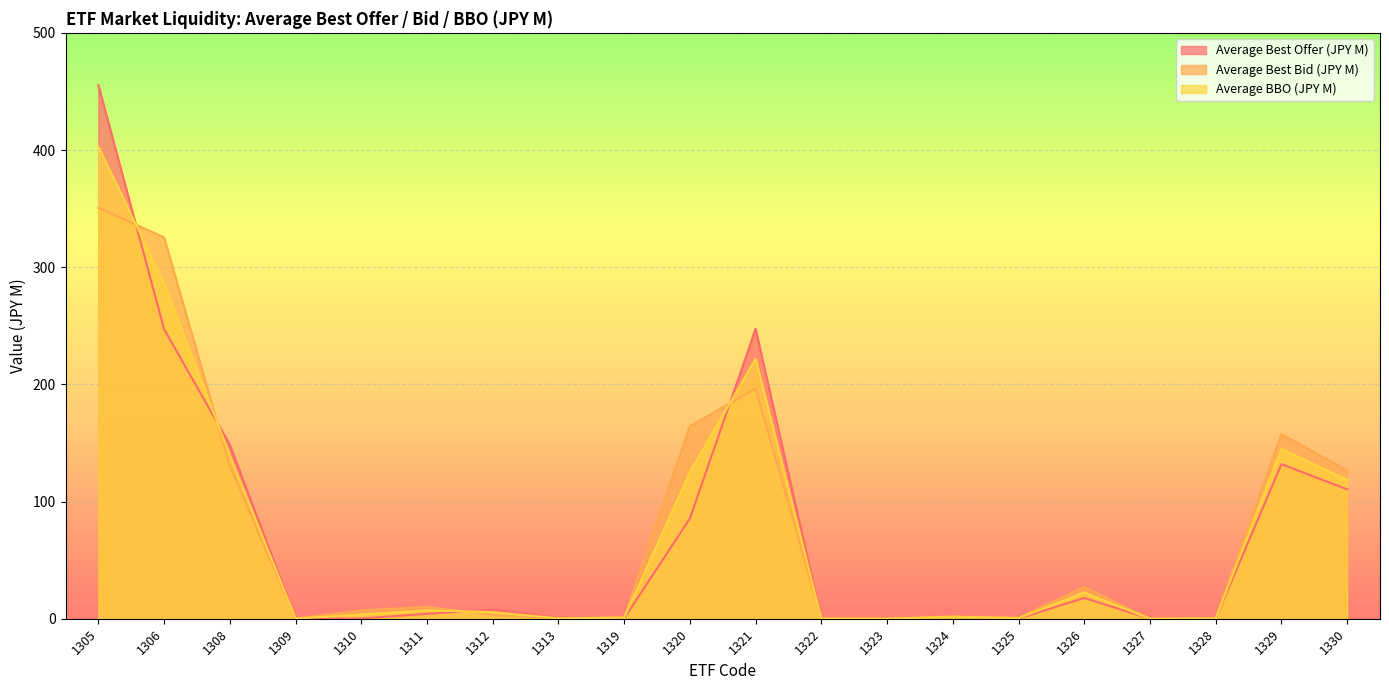

What is the sum of the Average BBO (JPY M) values at 1312 and 1322?

5.7